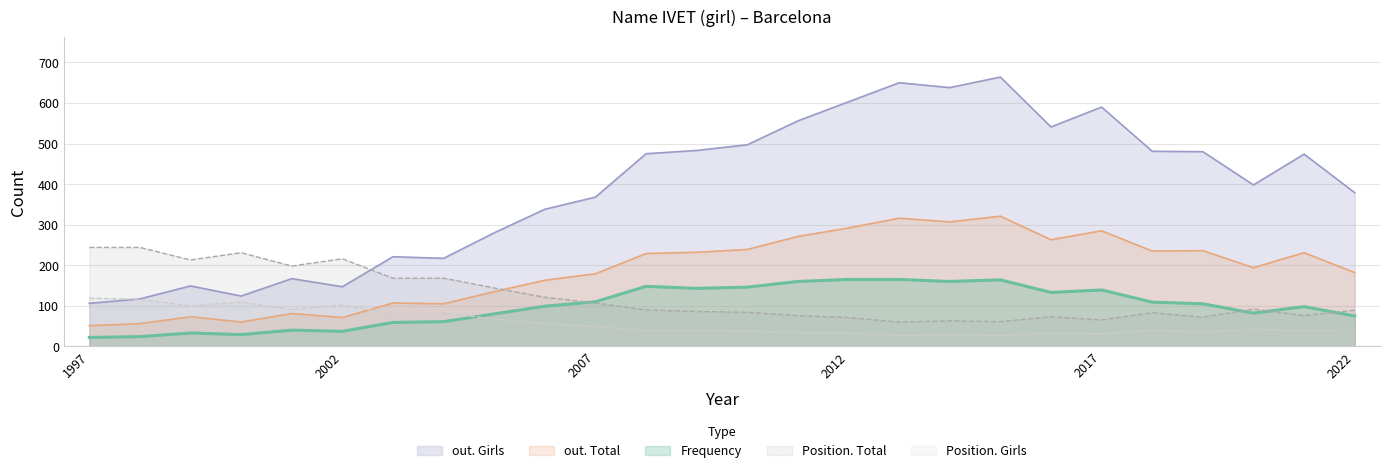

What are all the series names shown in the legend?

out. Girls, out. Total, Frequency, Position. Total, Position. Girls